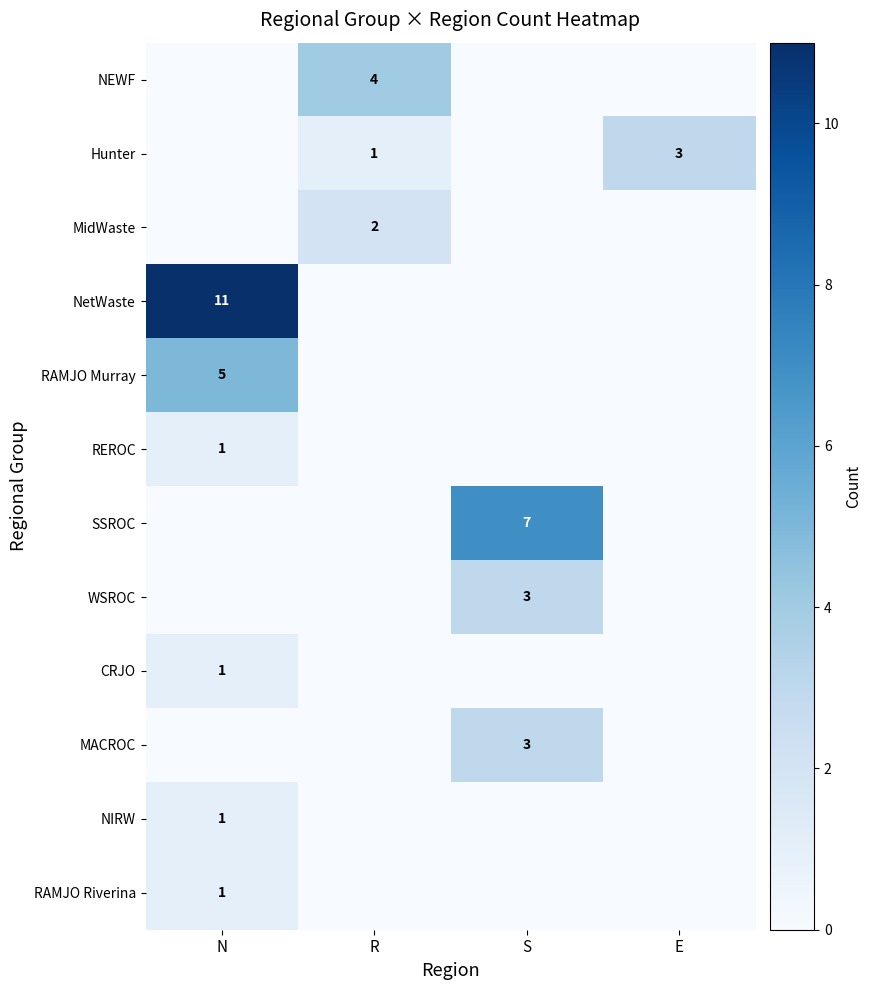

What is the total value across all series at R?

7